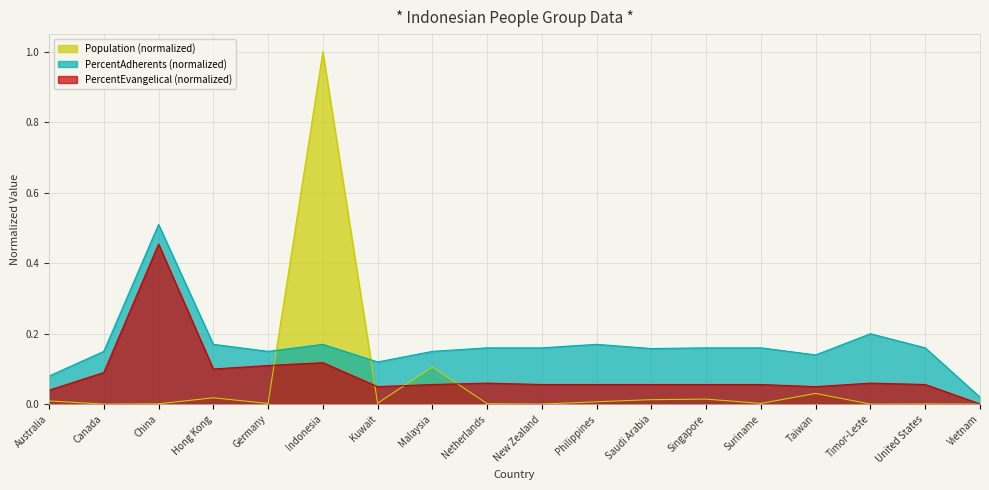

What are all the series names shown in the legend?

Population (normalized), PercentAdherents (normalized), PercentEvangelical (normalized)